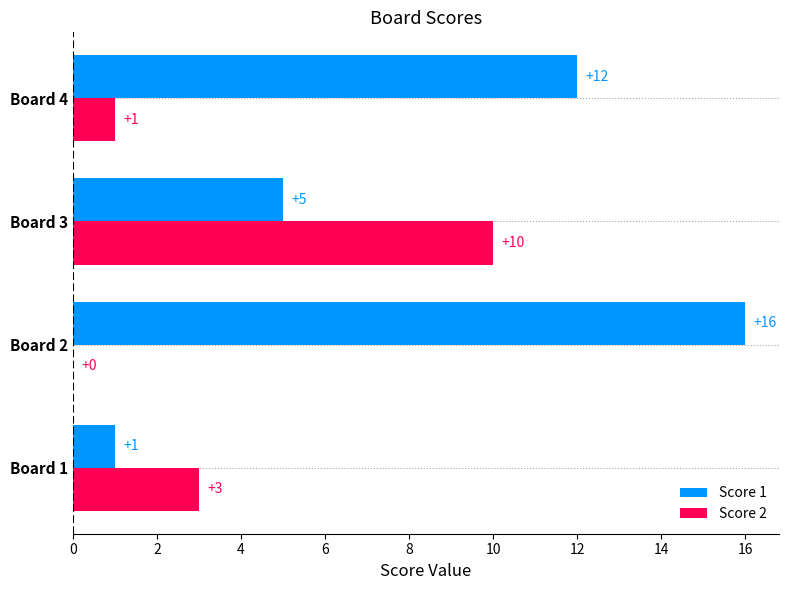

What is the greatest value displayed?

16